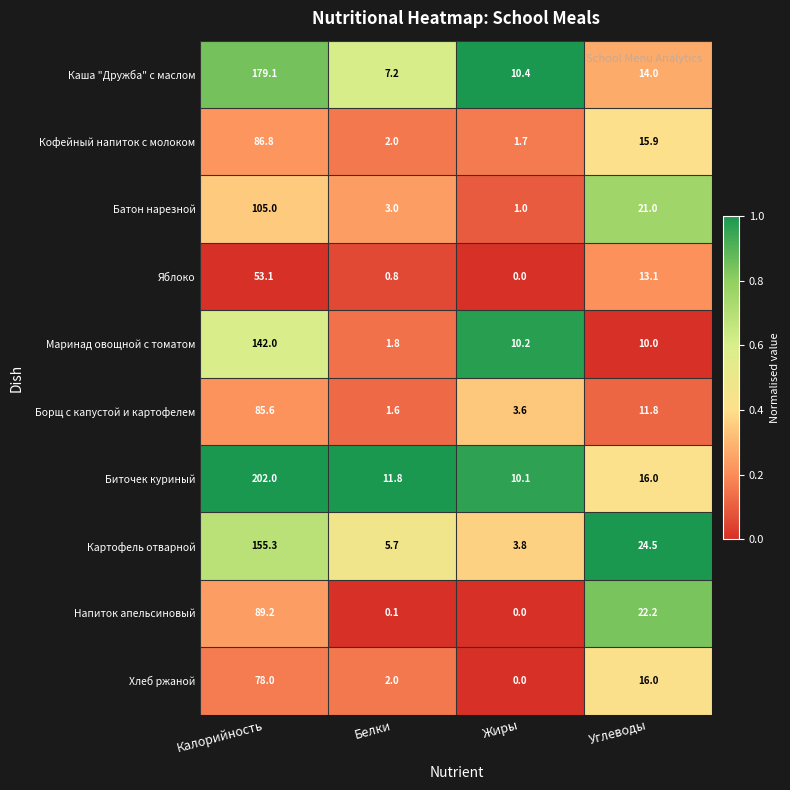

Count the number of categories in the chart.

4